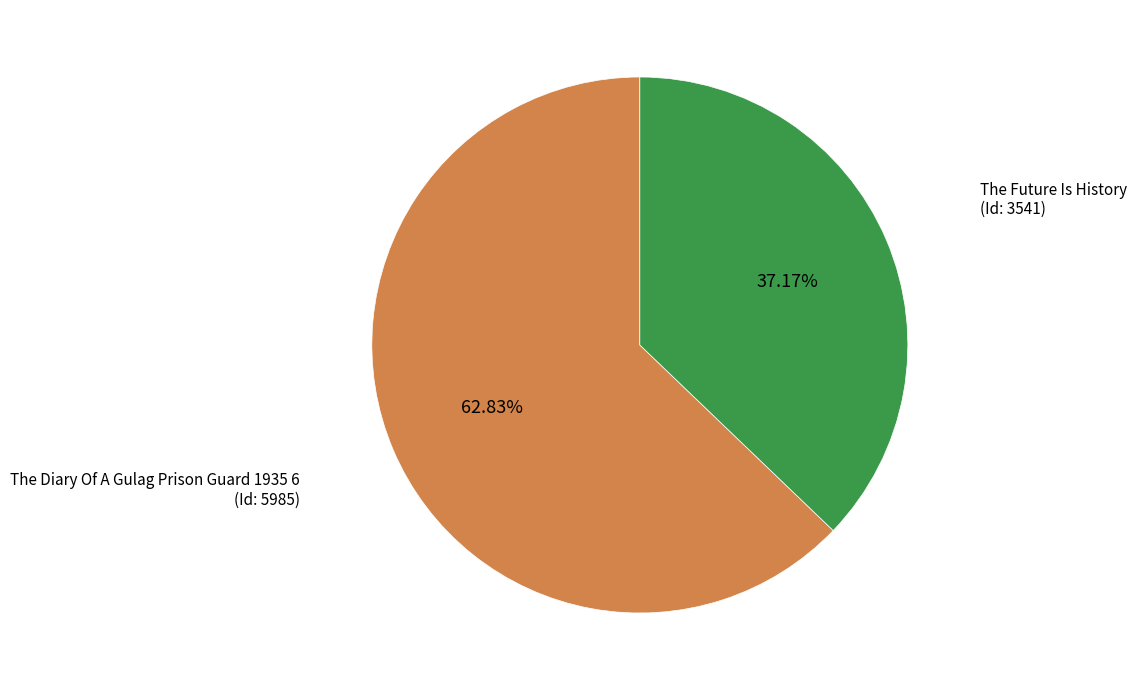

Is there a majority slice in this chart?

Yes